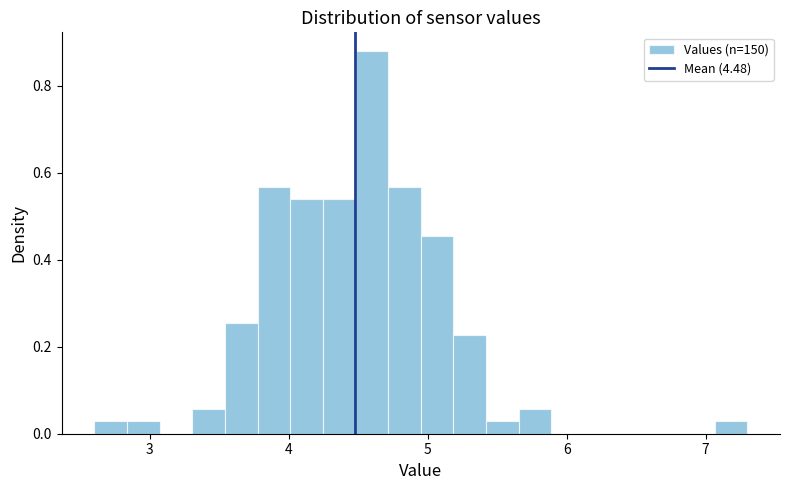

Read against the x-axis, roughly where is the centre of the tallest bar?

4.6